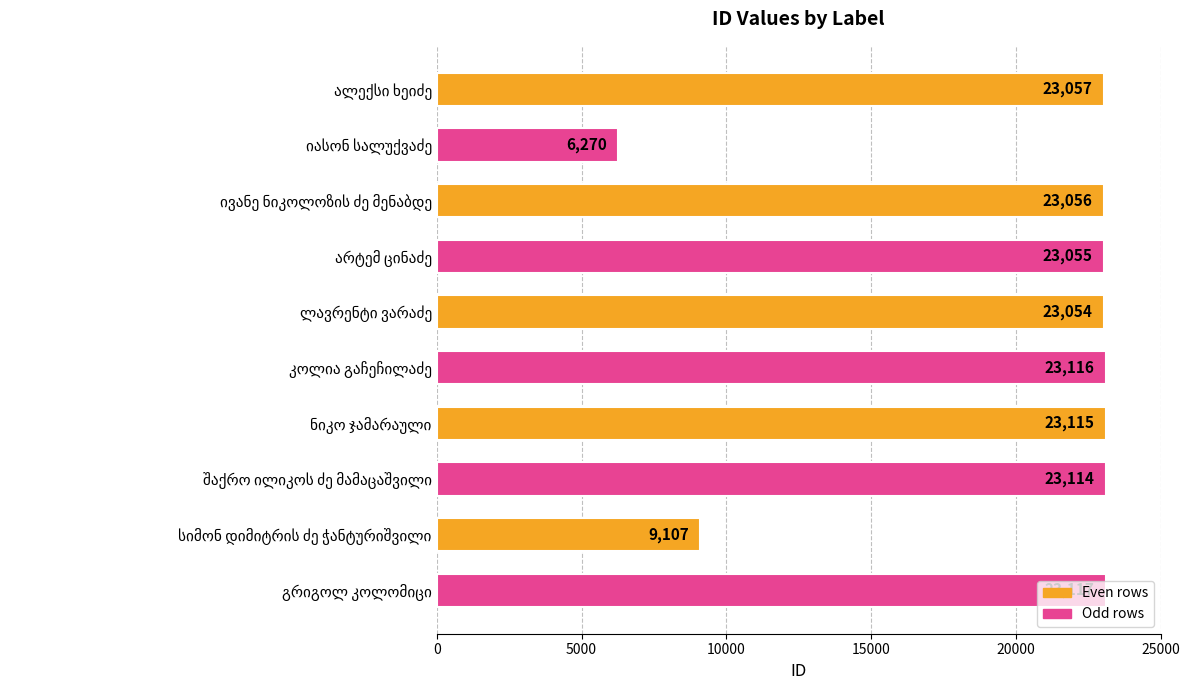

What is the average value?

20006